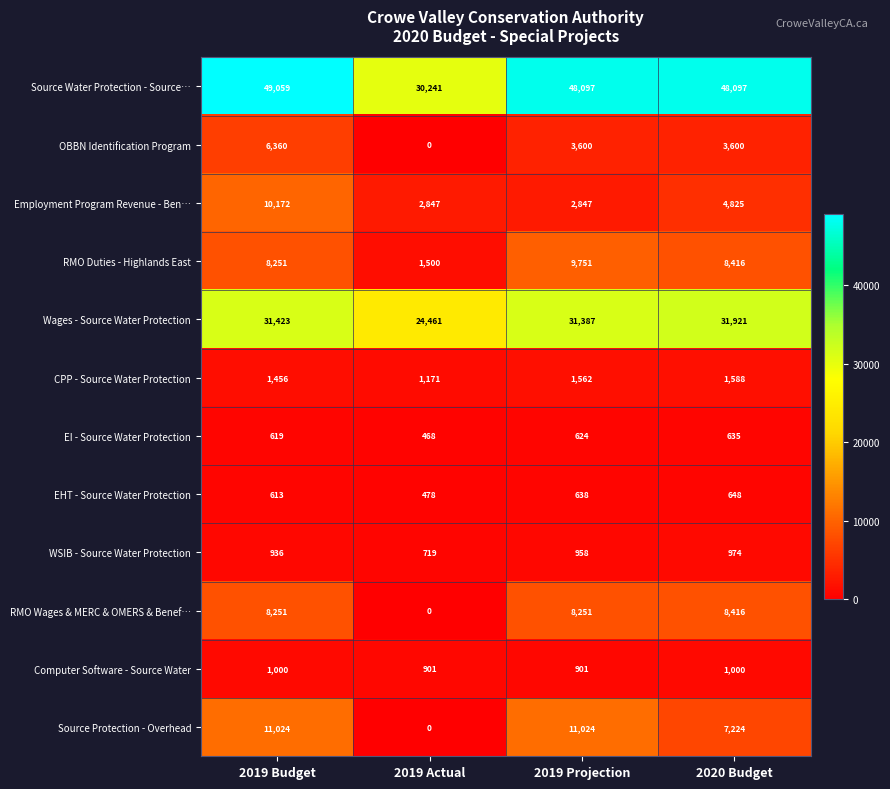

Which series has the largest total across all categories?

Source Water Protection - Source…